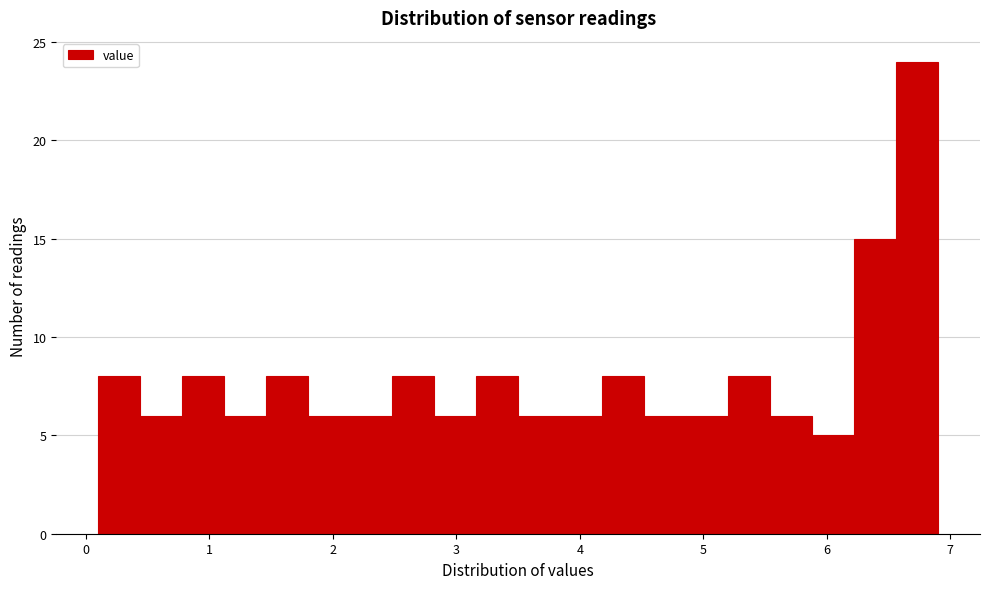

Read against the x-axis, roughly where is the centre of the tallest bar?

6.7